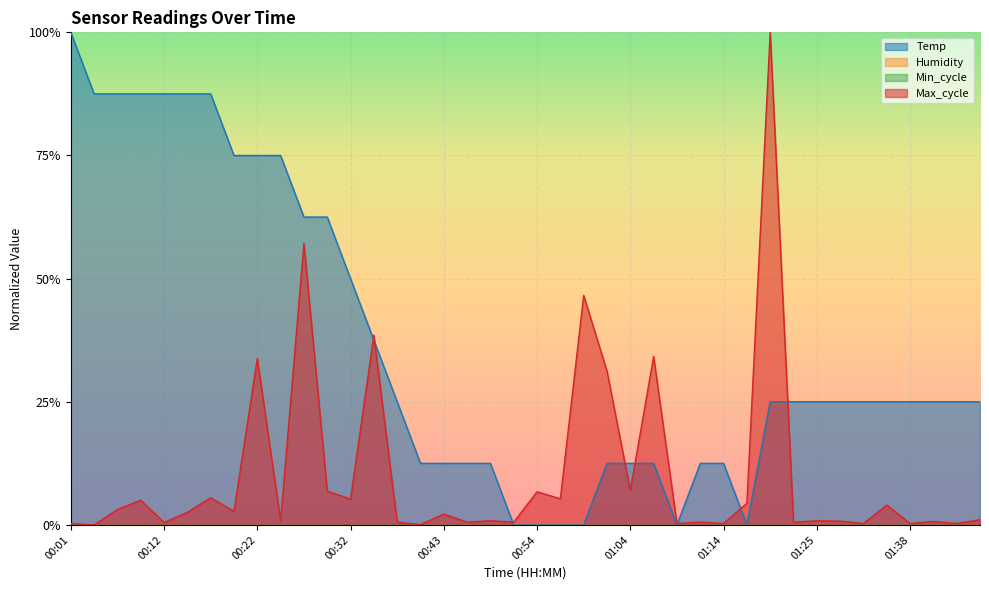

What is the difference between the maximum and minimum values in the Max_cycle series?

1.0